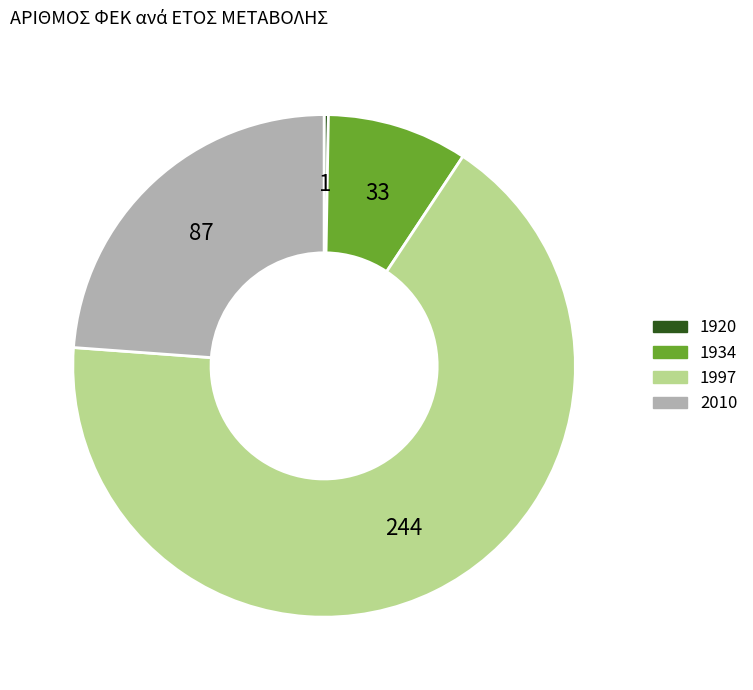

What is the ratio of the value at 2010 to the value at 1934?

2.6